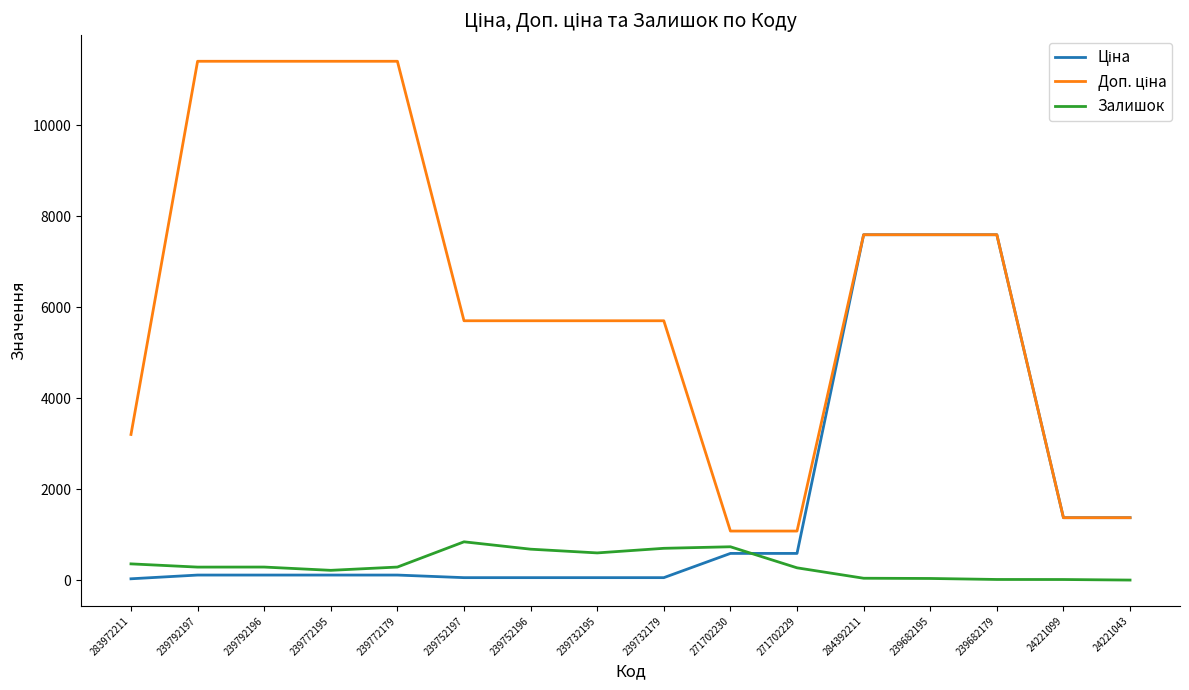

Is it true that Залишок equals 1071.3 at 239752196?

False